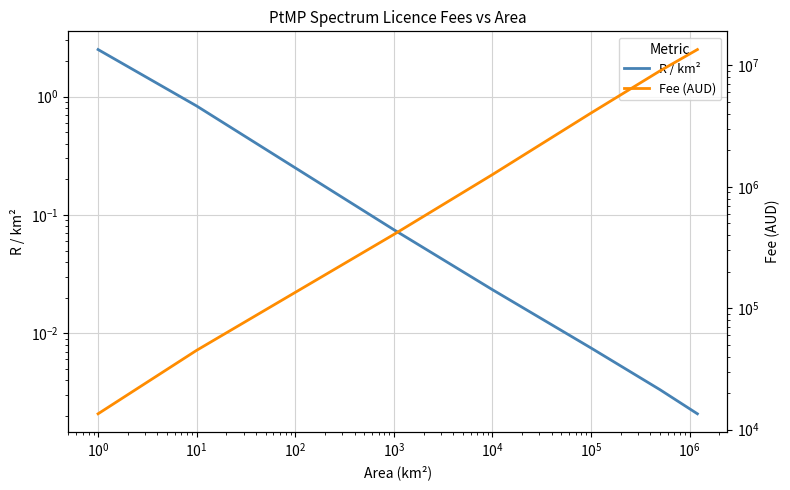

What is the average value of the Fee (AUD) series?

3551062.5